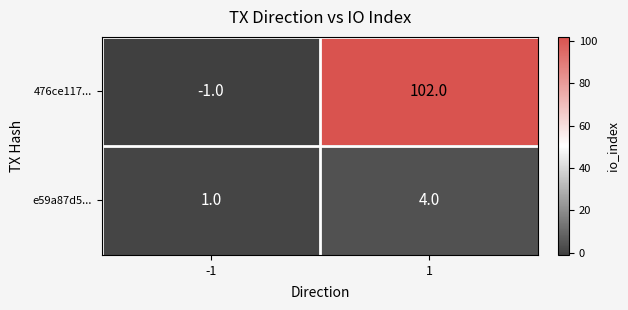

What is the difference between the maximum and minimum values in the 476ce117... series?

103